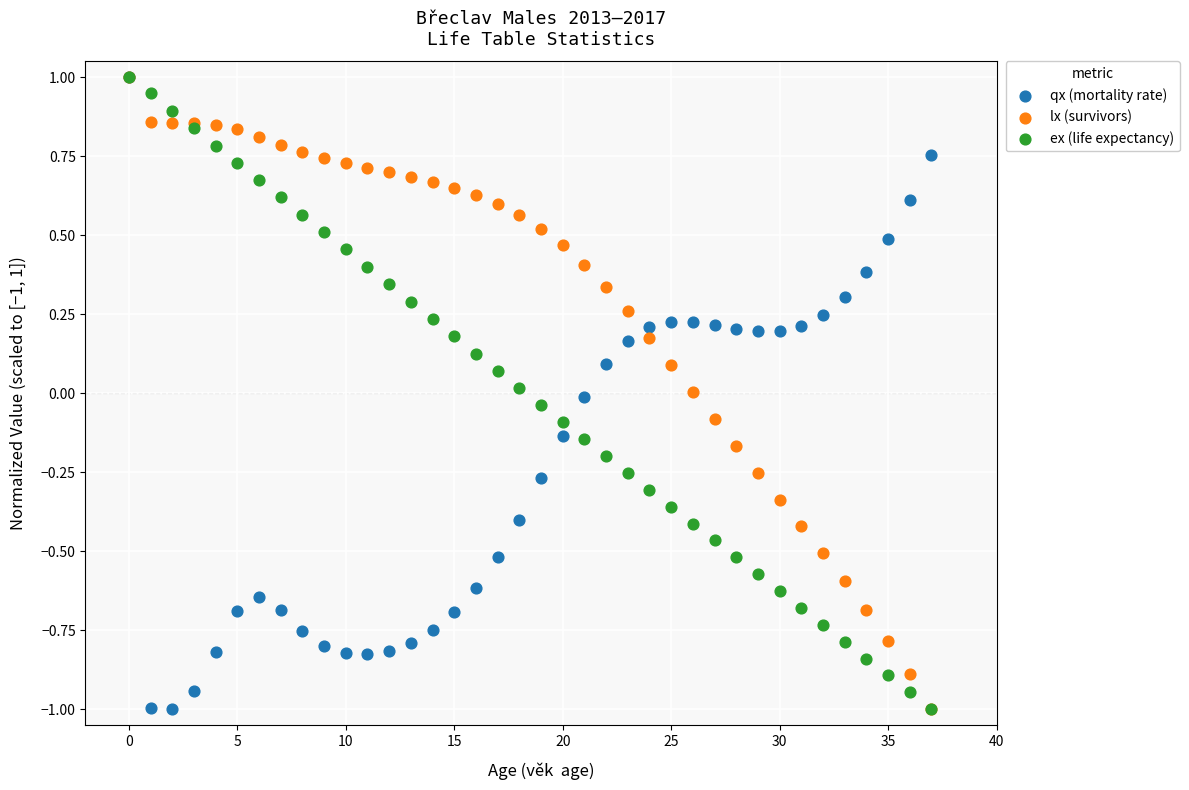

What are all the series names shown in the legend?

qx (mortality rate), lx (survivors), ex (life expectancy)